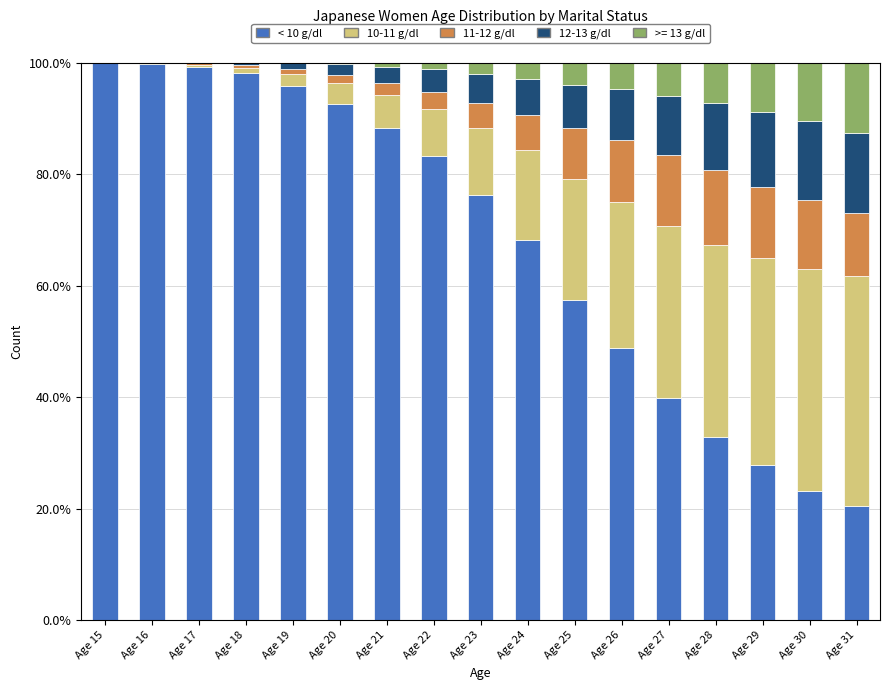

What is the total value across all series at Age 27?

100.0